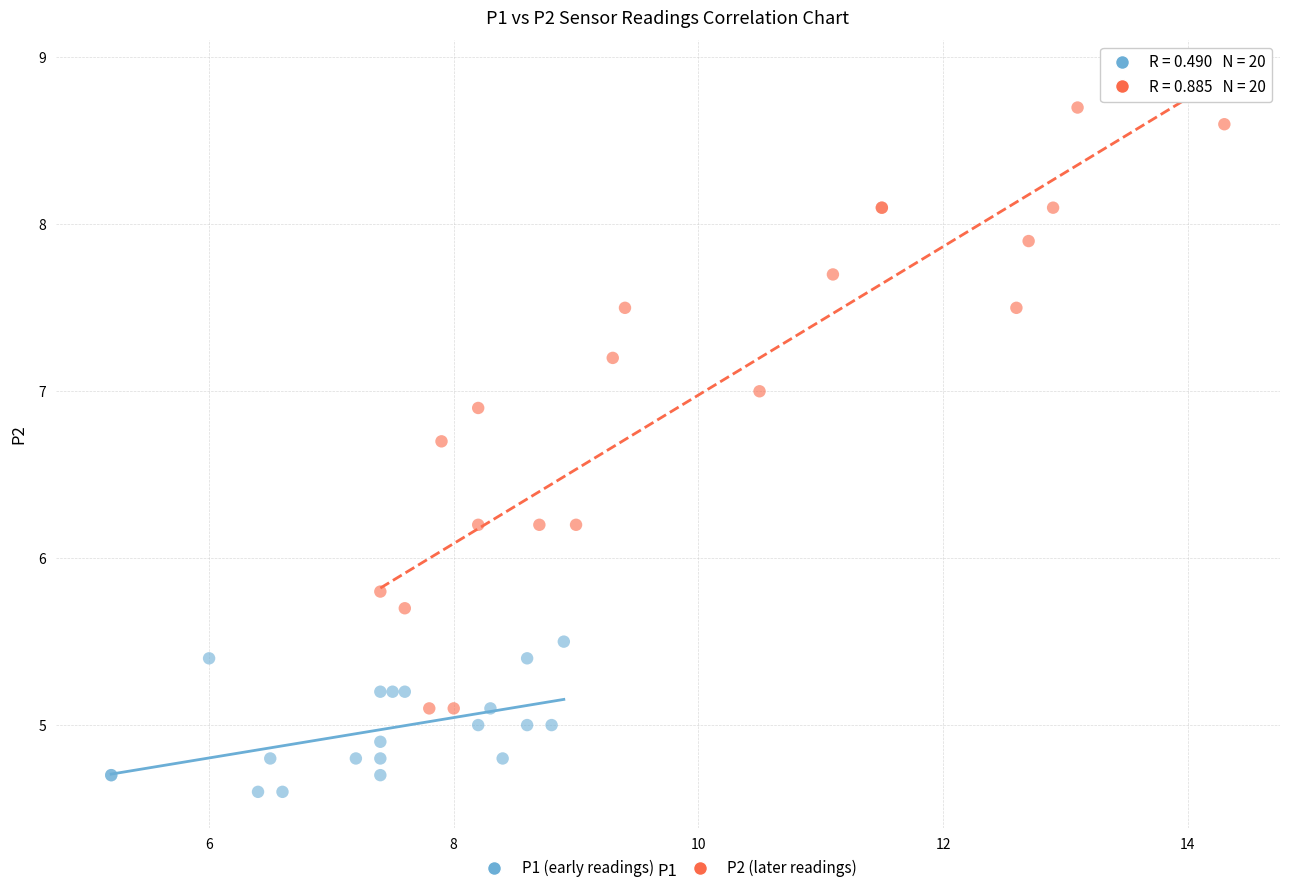

Which series has the largest Y range (max minus min)?

P2 (later readings)